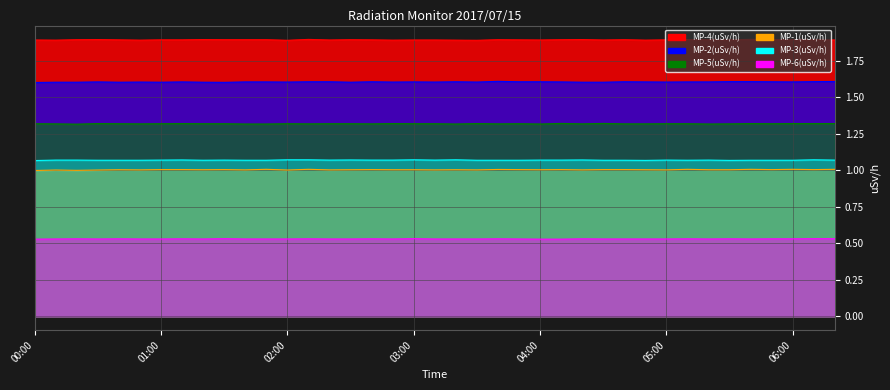

How many lines are shown in the chart?

6